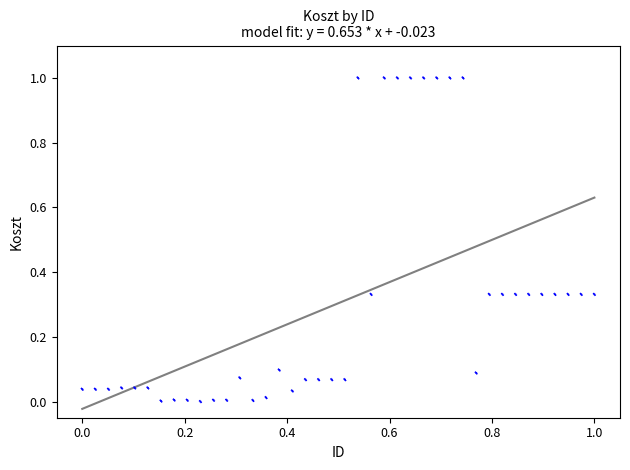

What is the range of Y values (max minus min)?

1.0